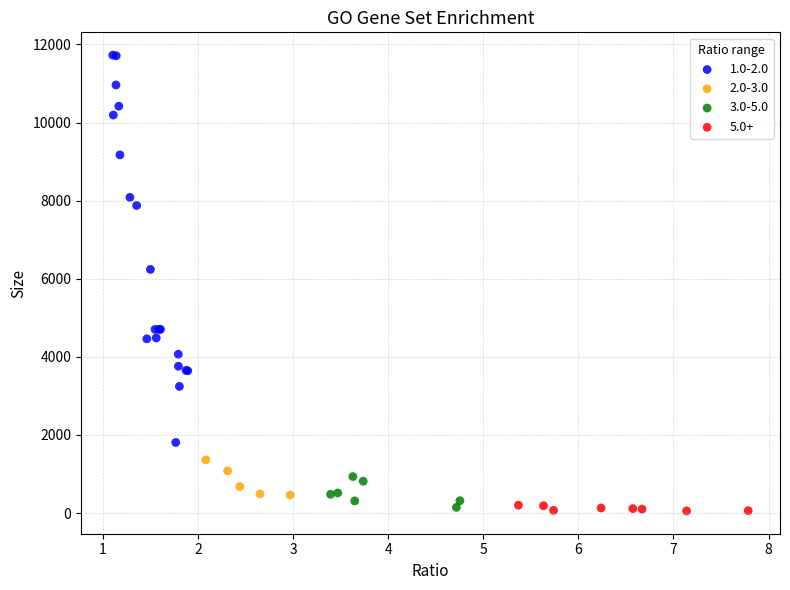

Which series has the widest spread of Y values?

1.0-2.0